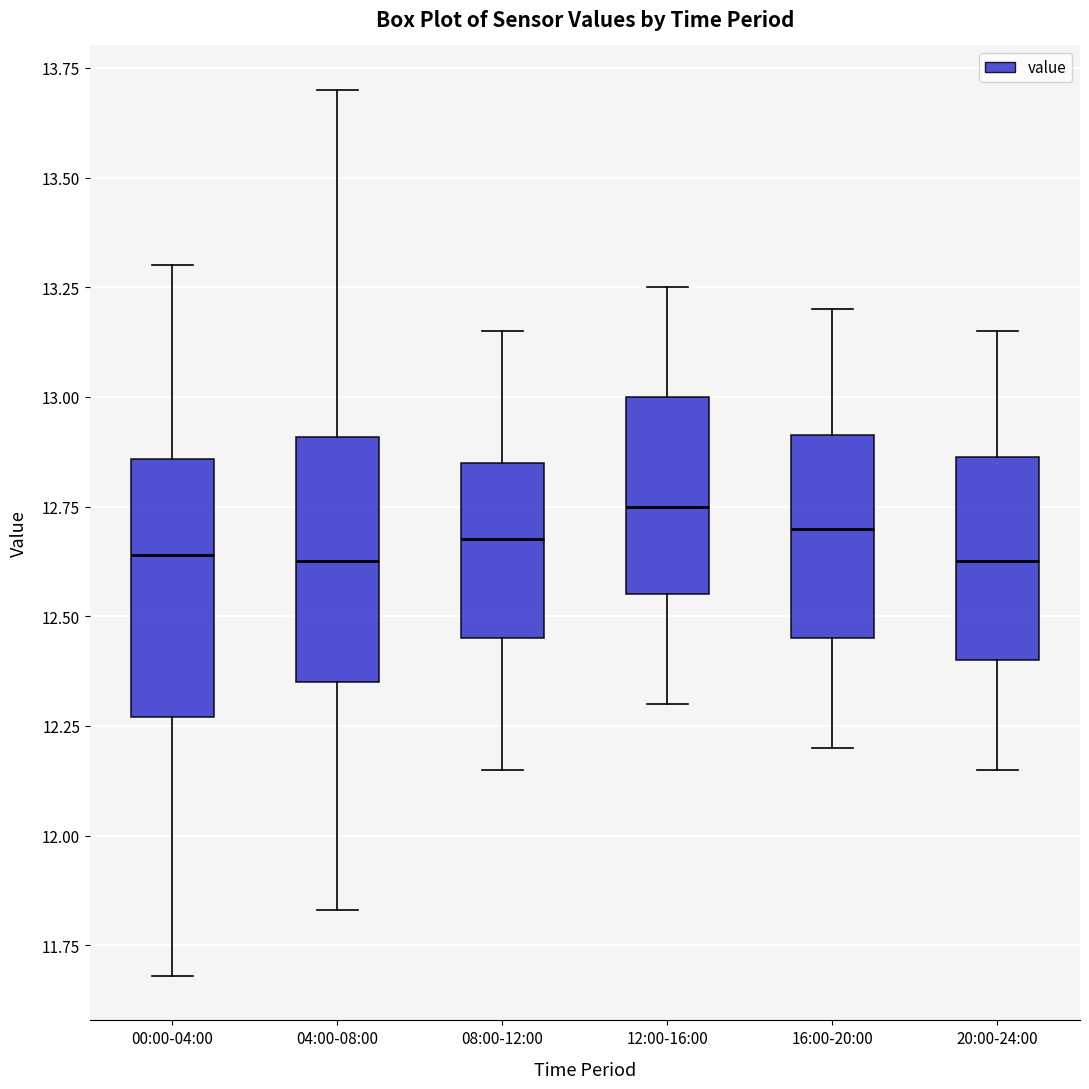

Reading left to right, read every box against the y-axis: the position of its median line, the range the box covers, and the ends of its whiskers. The values are not printed on the chart, so give them approximately, as read against the axis.

00:00-04:00: median 12.65, box 12.25 to 12.85, whiskers 11.70 to 13.30
04:00-08:00: median 12.65, box 12.35 to 12.90, whiskers 11.85 to 13.70
08:00-12:00: median 12.70, box 12.45 to 12.85, whiskers 12.15 to 13.15
12:00-16:00: median 12.75, box 12.55 to 13.00, whiskers 12.30 to 13.25
16:00-20:00: median 12.70, box 12.45 to 12.90, whiskers 12.20 to 13.20
20:00-24:00: median 12.65, box 12.40 to 12.85, whiskers 12.15 to 13.15